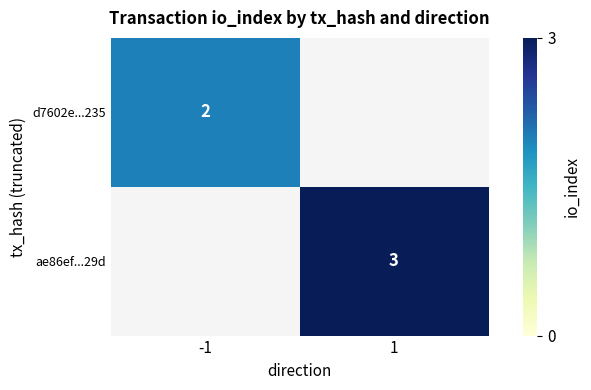

Count the number of categories in the chart.

2